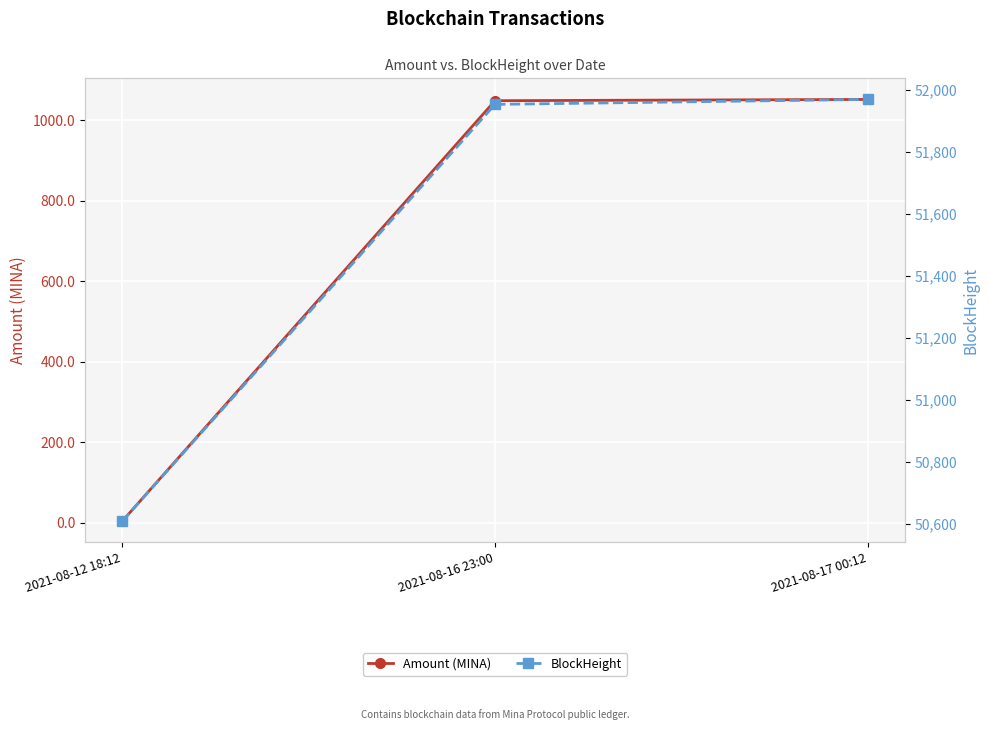

What position from the right is 2021-08-17 00:12?

1